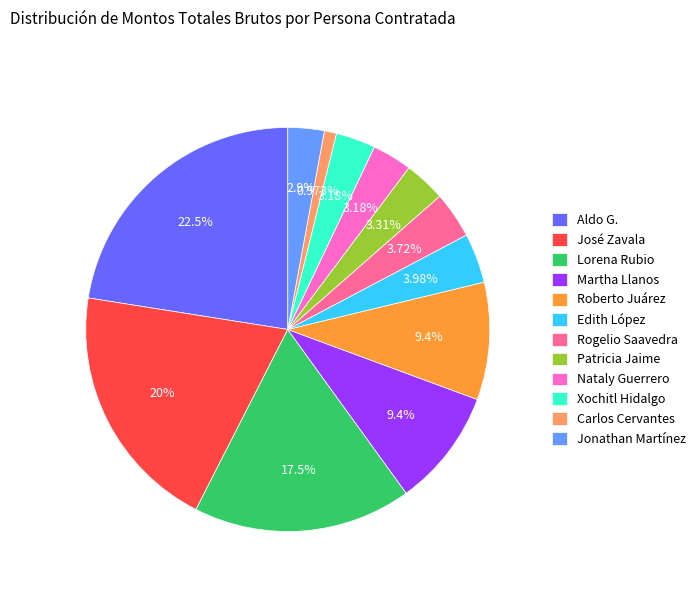

How many segments does this pie chart have?

12